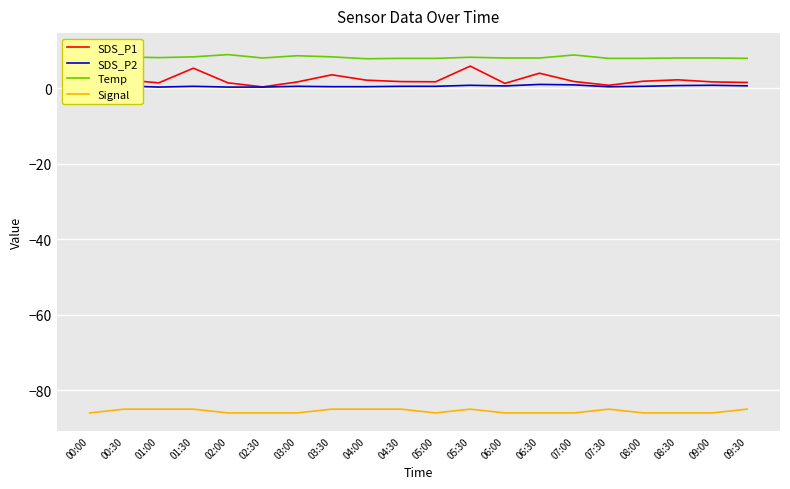

Reading right to left, transcribe all the data shown in this chart.

SDS_P1: 1.5	1.7	2.2	1.9	0.8	1.8	4.0	1.3	5.8	1.7	1.8	2.1	3.5	1.6	0.3	1.4	5.3	1.4	2.2	0.7
SDS_P2: 0.6	0.8	0.7	0.5	0.4	0.9	1.0	0.6	0.8	0.5	0.5	0.4	0.4	0.5	0.3	0.3	0.5	0.3	0.6	0.3
Temp: 7.9	8.0	8.0	7.9	7.9	8.8	8.0	8.0	8.2	7.9	7.9	7.8	8.3	8.6	8.0	8.9	8.3	8.1	8.3	9.8
Signal: -85.0	-86.0	-86.0	-86.0	-85.0	-86.0	-86.0	-86.0	-85.0	-86.0	-85.0	-85.0	-85.0	-86.0	-86.0	-86.0	-85.0	-85.0	-85.0	-86.0